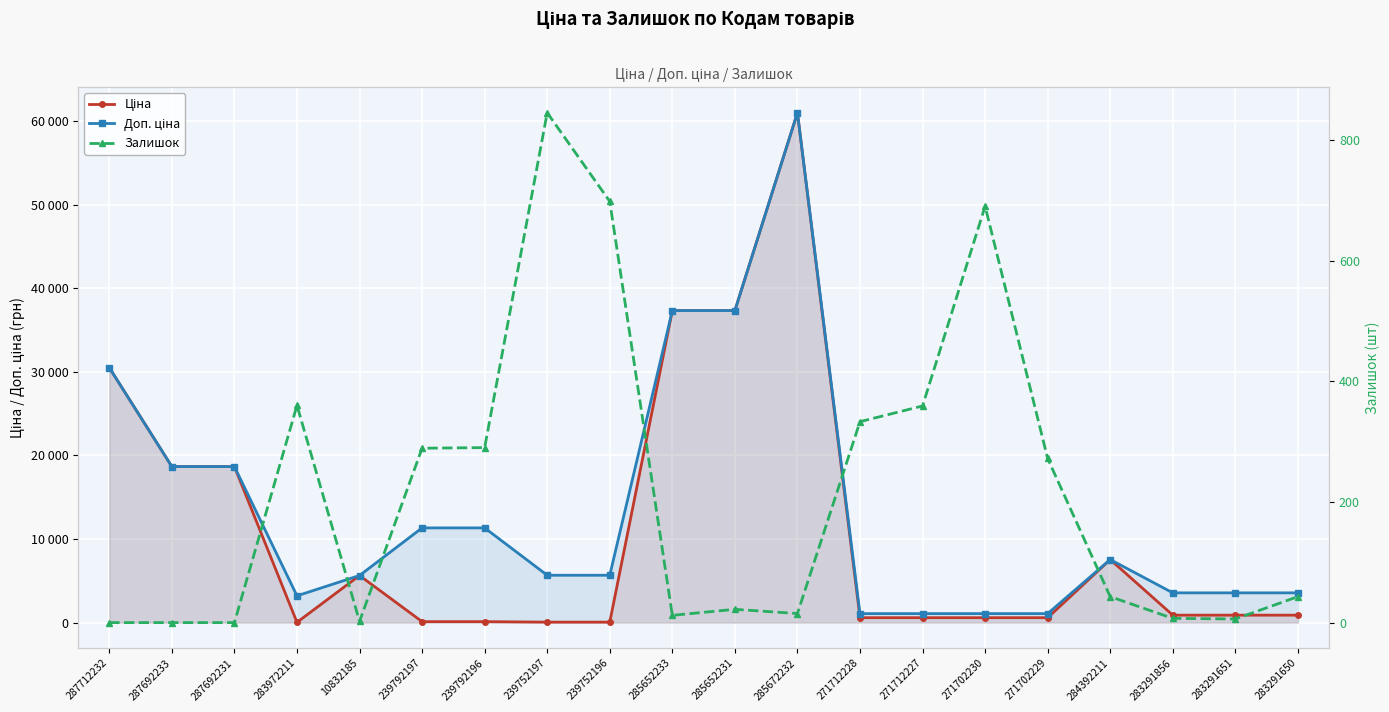

How many interior local valleys does the Ціна series have?

1